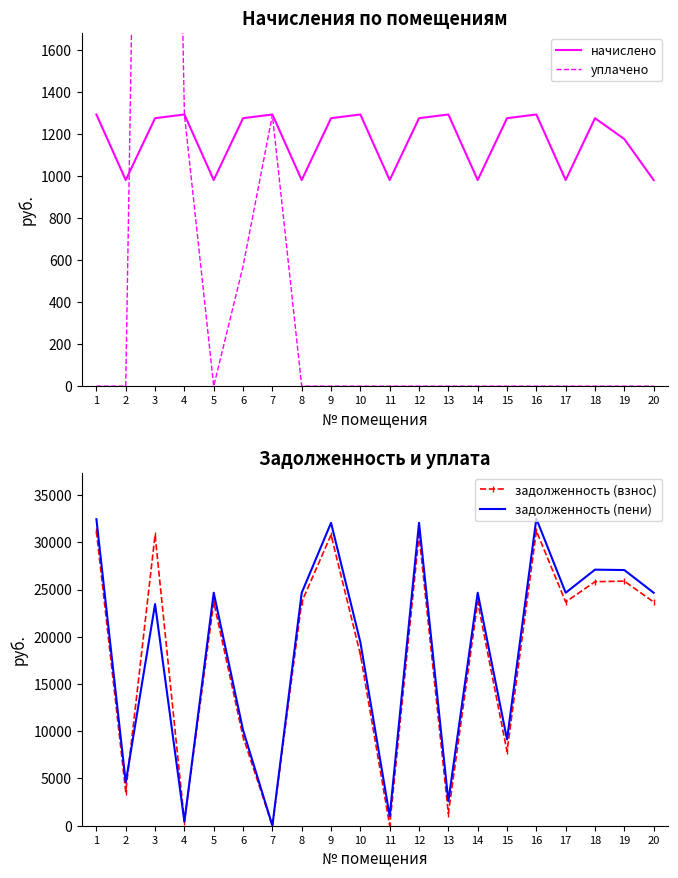

How many interior local peaks does the задолженность (взнос) series have?

7